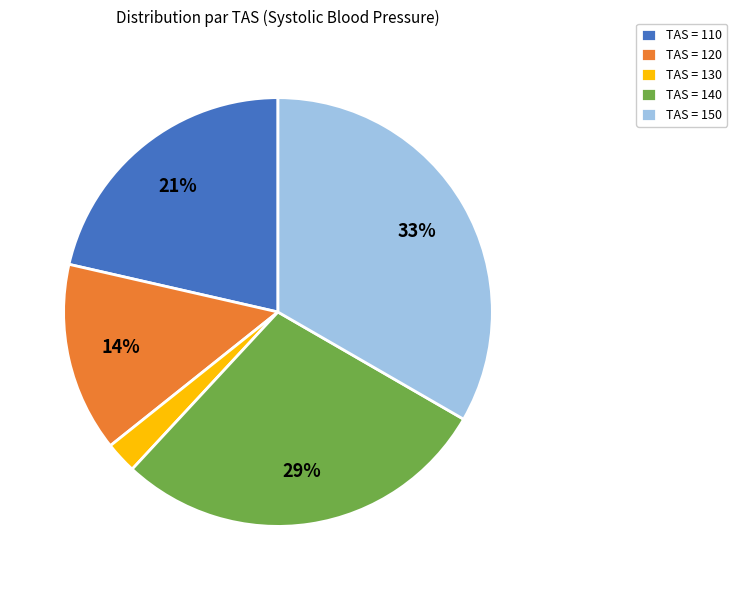

To the nearest percent, what is the average slice percentage?

20%